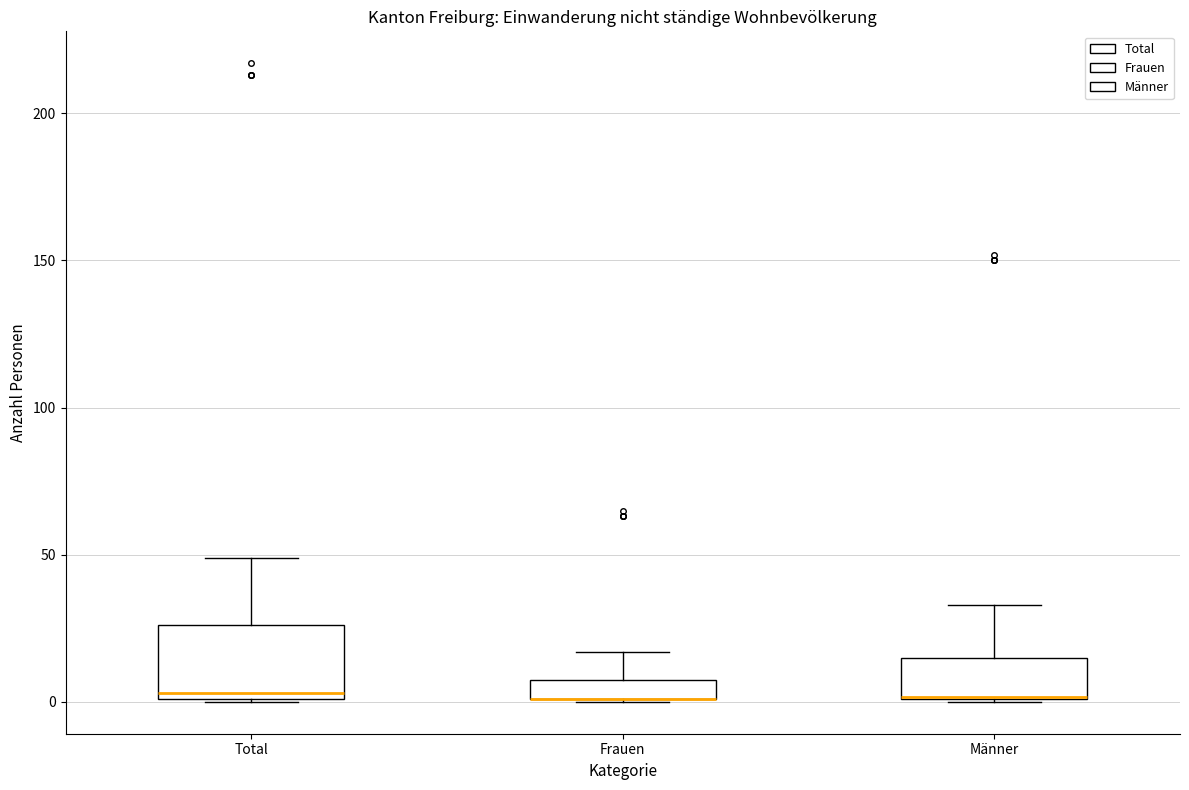

Where does the upper whisker of the box for Männer end on the y-axis? The values are not printed on the chart, so give them approximately, as read against the axis.

35